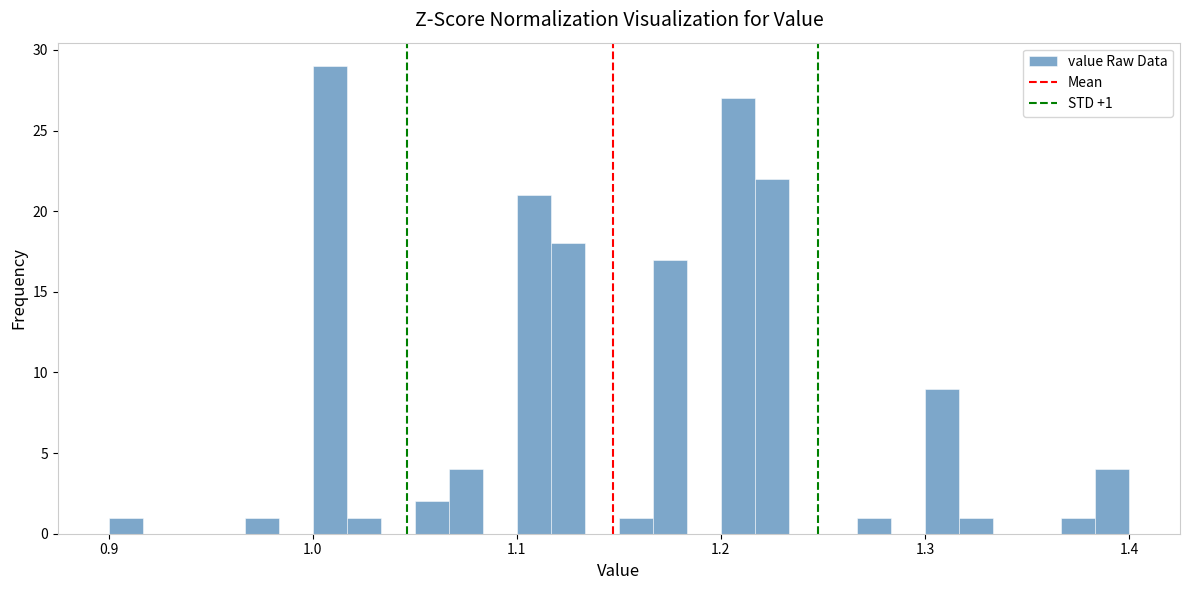

Read against the x-axis, roughly where is the centre of the tallest bar?

1.01